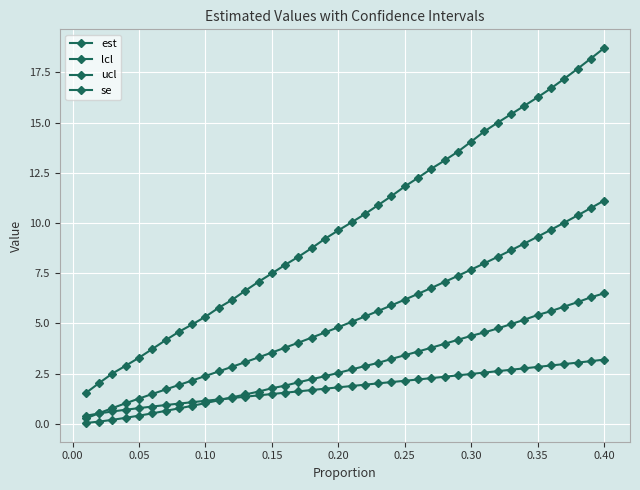

What is the highest value of the est series?

11.1